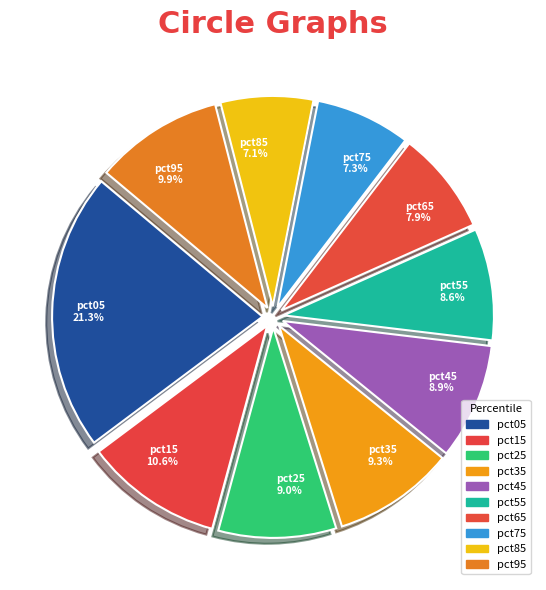

Is there any slice that represents more than half of the pie?

No